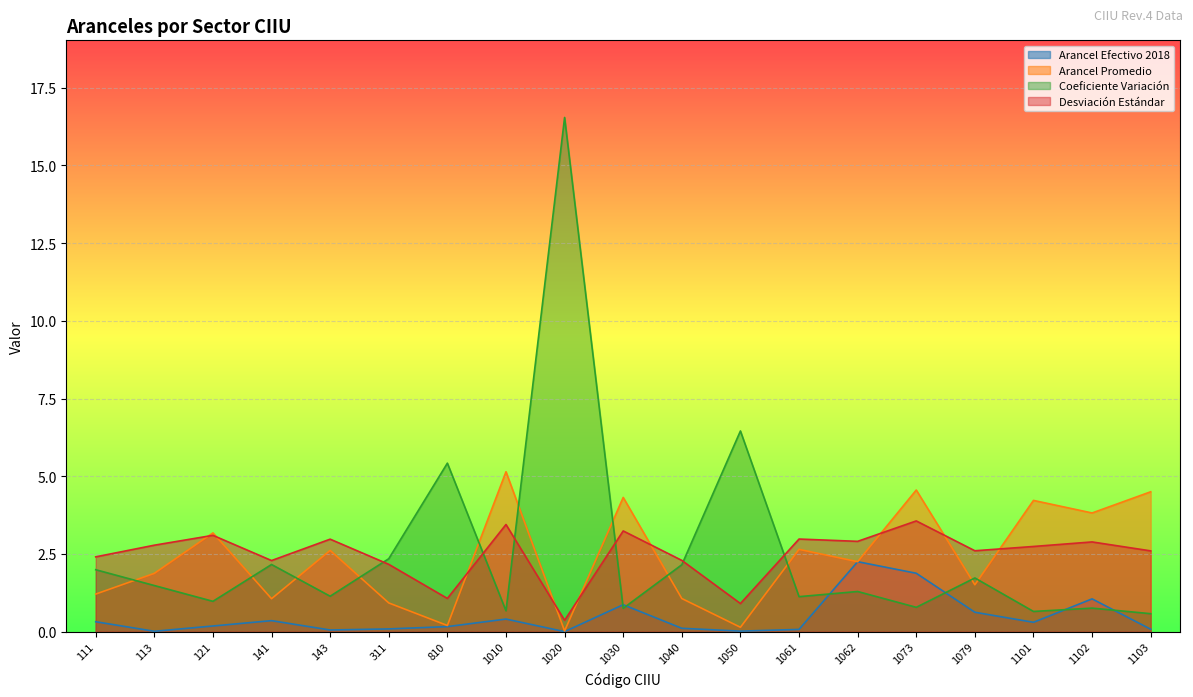

What is the difference between the maximum and minimum values in the Desviación Estándar series?

3.2